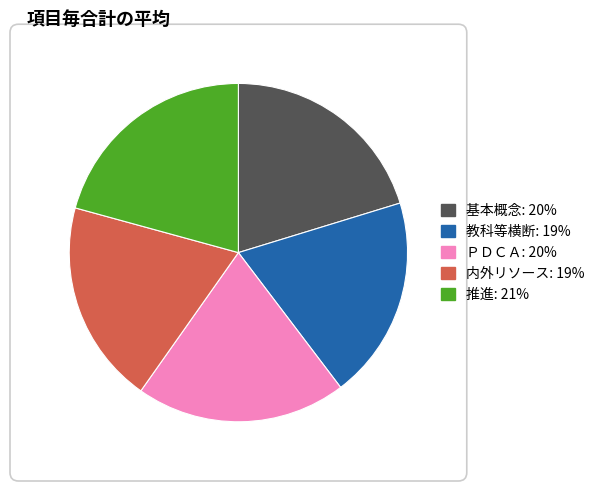

Do 推進: 21% and 教科等横断: 19% together represent more than half of the pie?

No